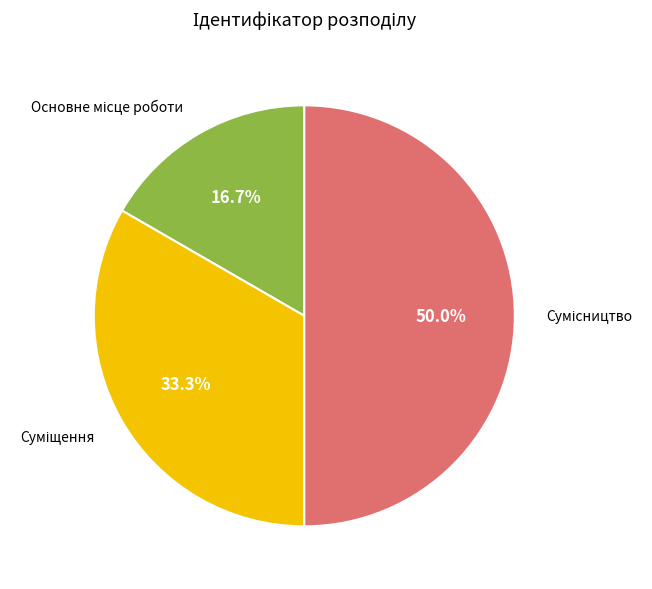

How many slices are in this pie chart?

3